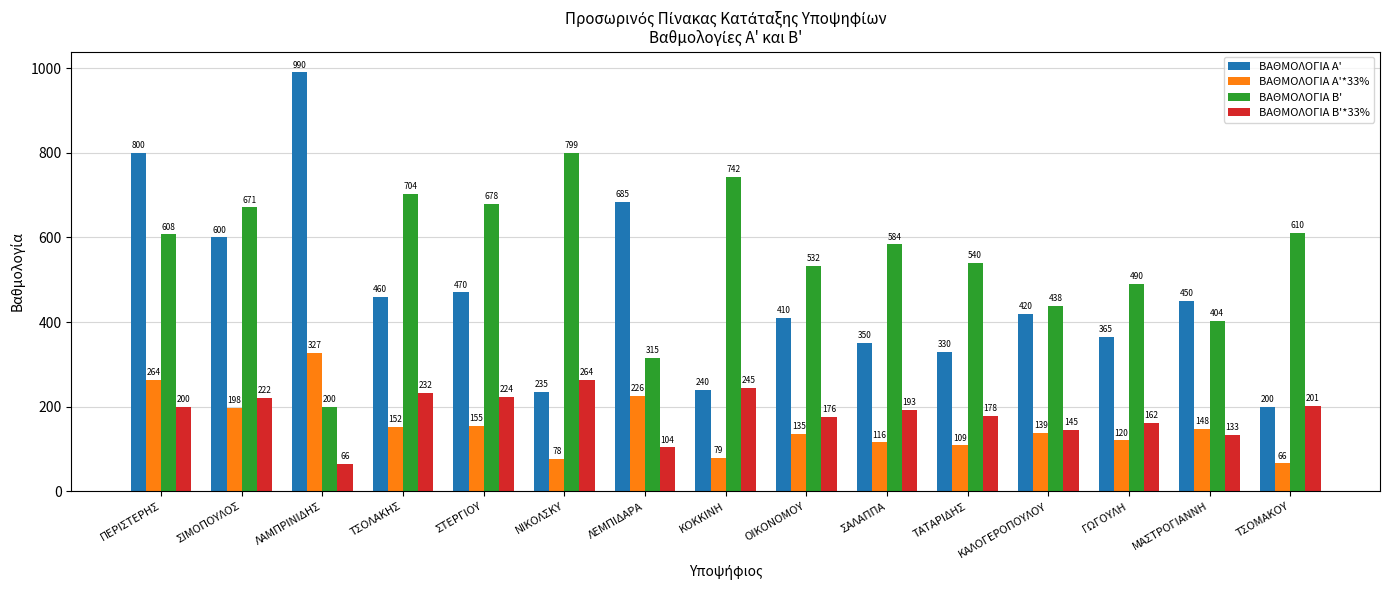

Is it true that ΒΑΘΜΟΛΟΓΙΑ Α' equals 697.5 at ΤΣΟΛΑΚΗΣ?

False